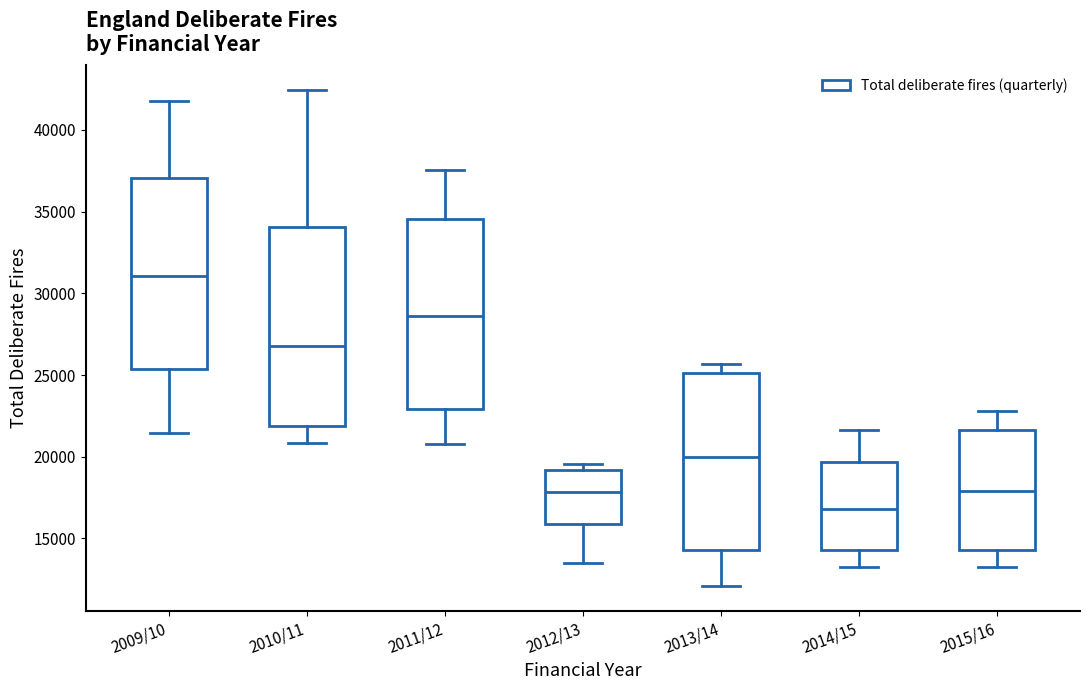

Reading left to right, read every box against the y-axis: the position of its median line, the range the box covers, and the ends of its whiskers. The values are not printed on the chart, so give them approximately, as read against the axis.

2009/10: median 31000, box 25500 to 37000, whiskers 21500 to 42000
2010/11: median 27000, box 22000 to 34000, whiskers 21000 to 42500
2011/12: median 28500, box 23000 to 34500, whiskers 21000 to 37500
2012/13: median 18000, box 16000 to 19000, whiskers 13500 to 19500
2013/14: median 20000, box 14500 to 25000, whiskers 12000 to 25500
2014/15: median 17000, box 14500 to 19500, whiskers 13000 to 21500
2015/16: median 18000, box 14500 to 21500, whiskers 13000 to 23000